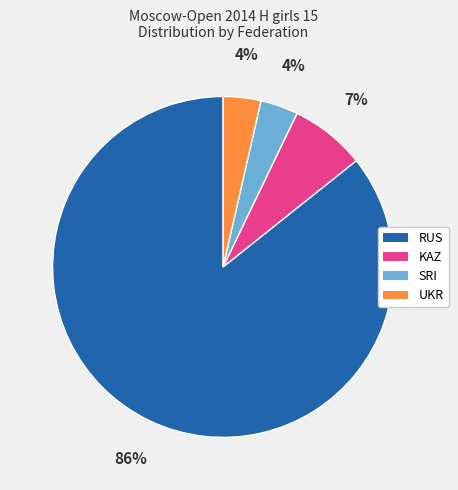

Which has a higher value, RUS or SRI?

RUS